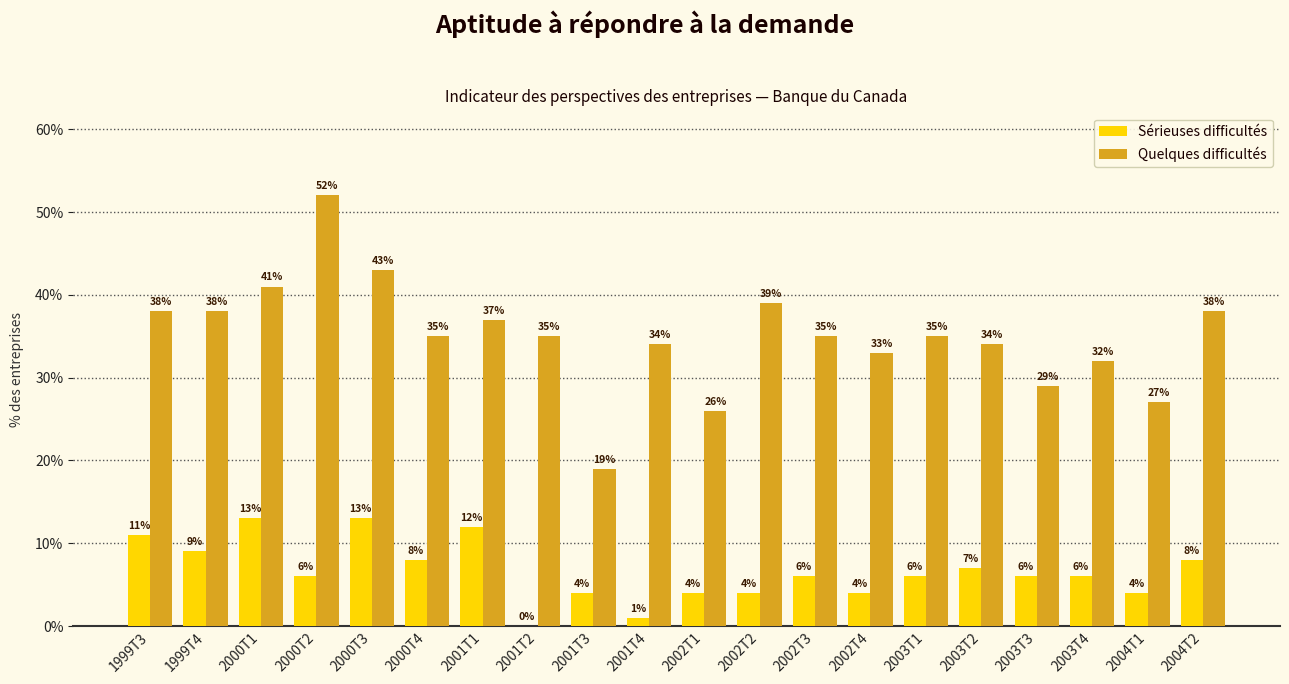

What is the spread (max minus min) of values at 2001T3?

15